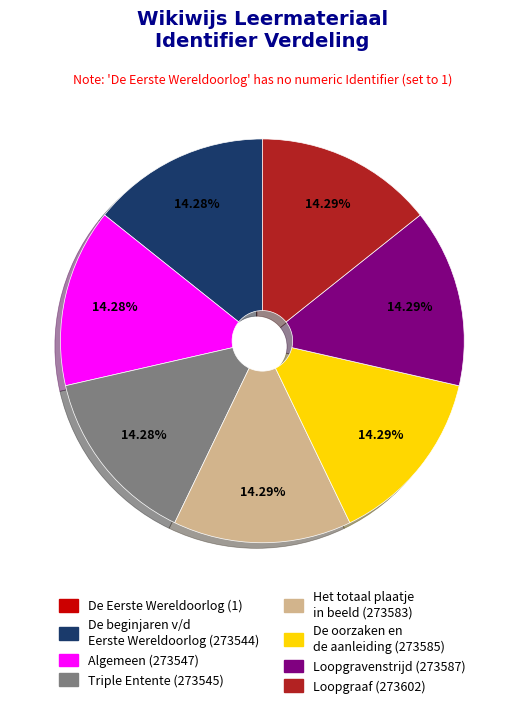

Is there any slice that represents more than half of the pie?

No